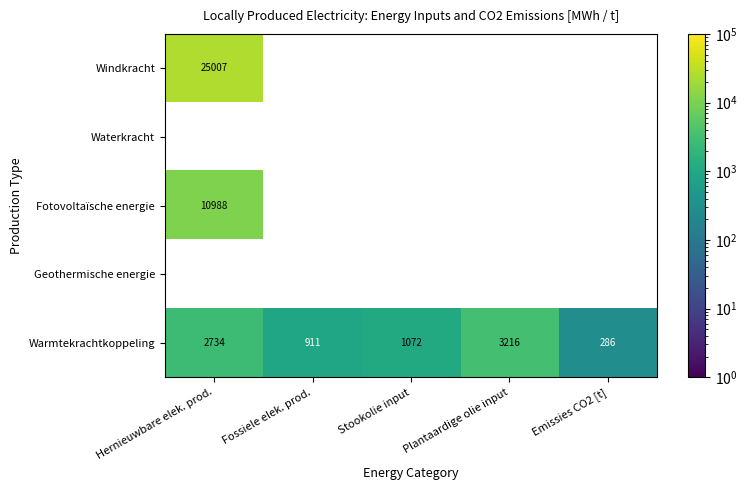

Which category has the highest value across all series?

Hernieuwbare elek. prod.